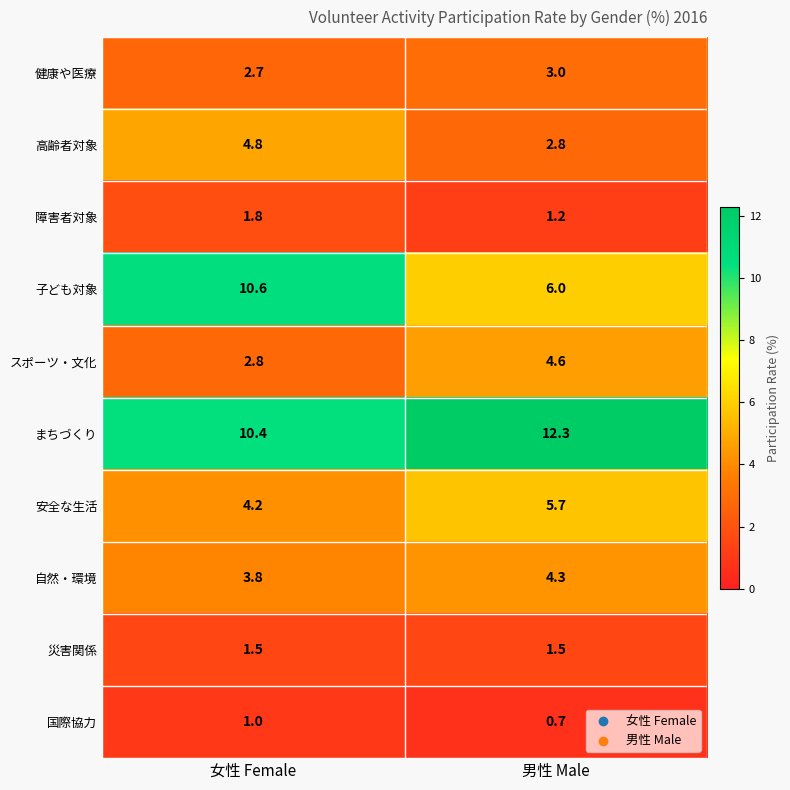

What is the approximate value of 障害者対象 at 男性 Male?

1.2